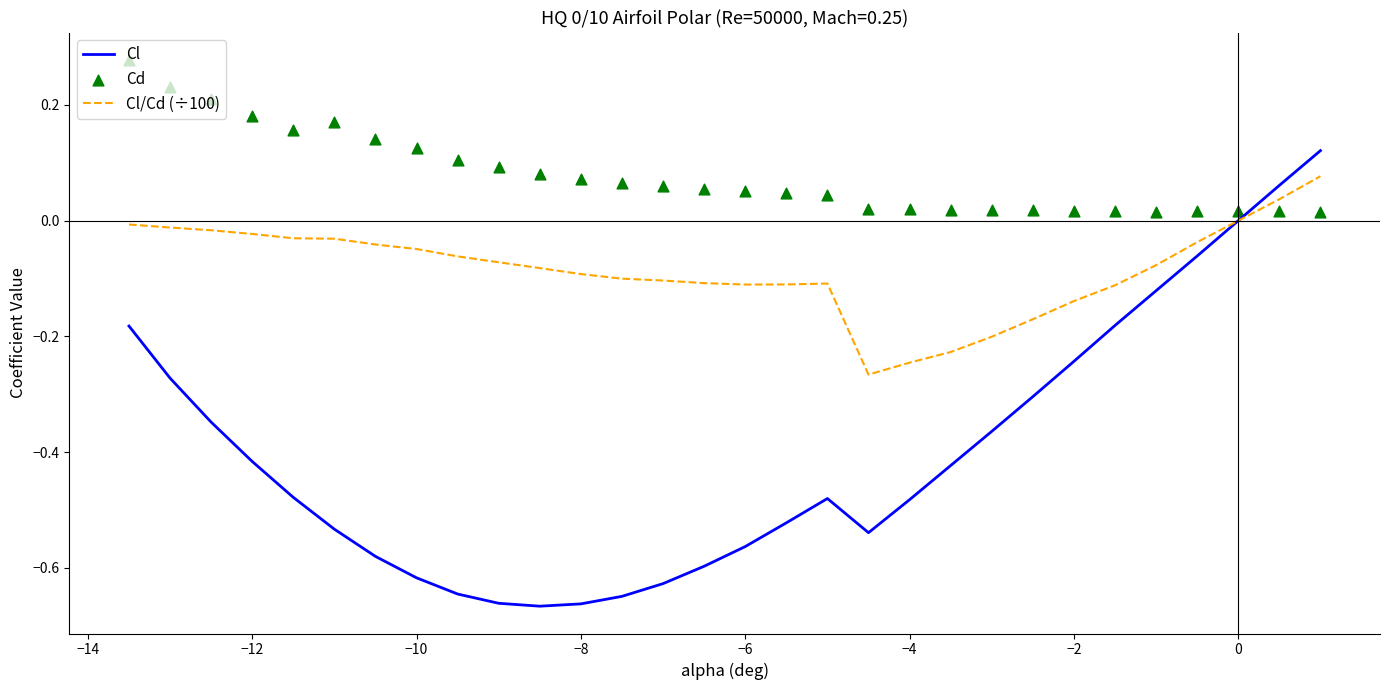

Which series contains the lowest Y value?

Cl